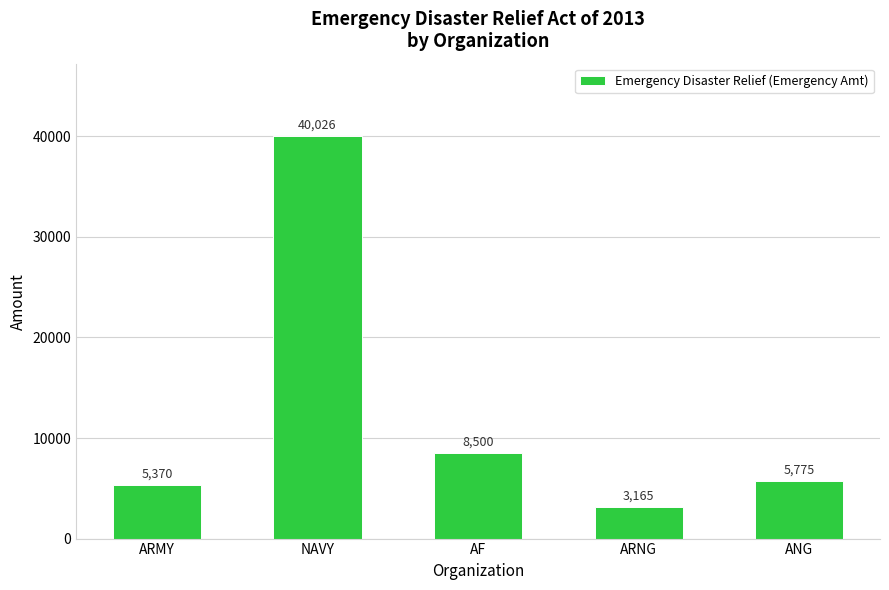

True or false: the data shows 40026 at NAVY.

True